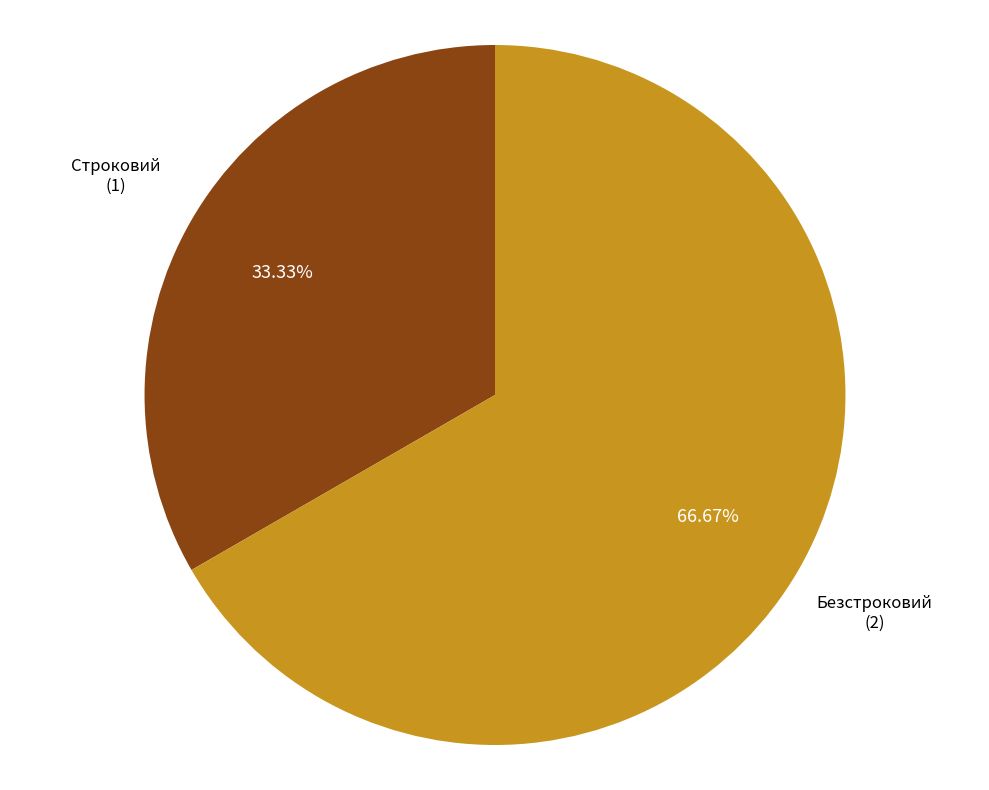

What is the ratio of the value at Безстроковий to the value at Строковий?

2.0